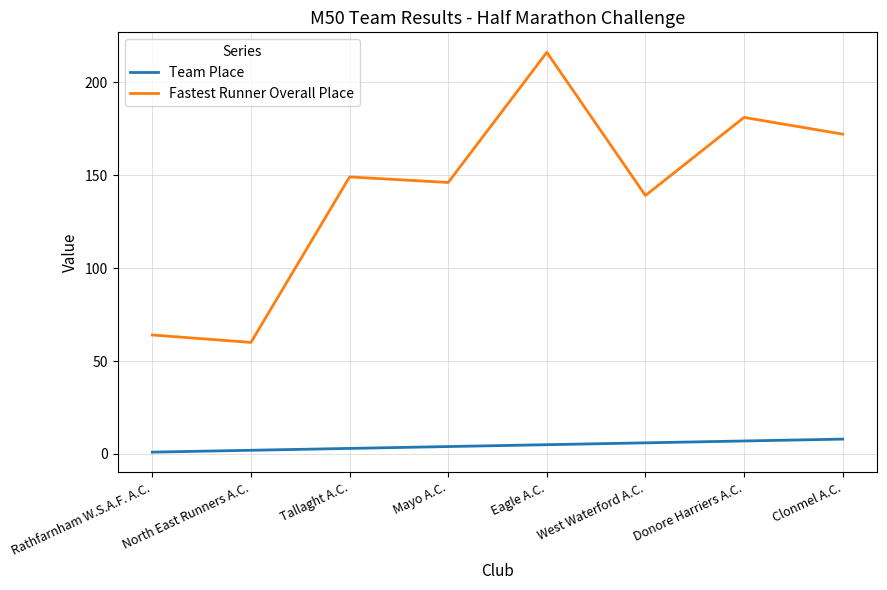

What are all the series names shown in the legend?

Team Place, Fastest Runner Overall Place